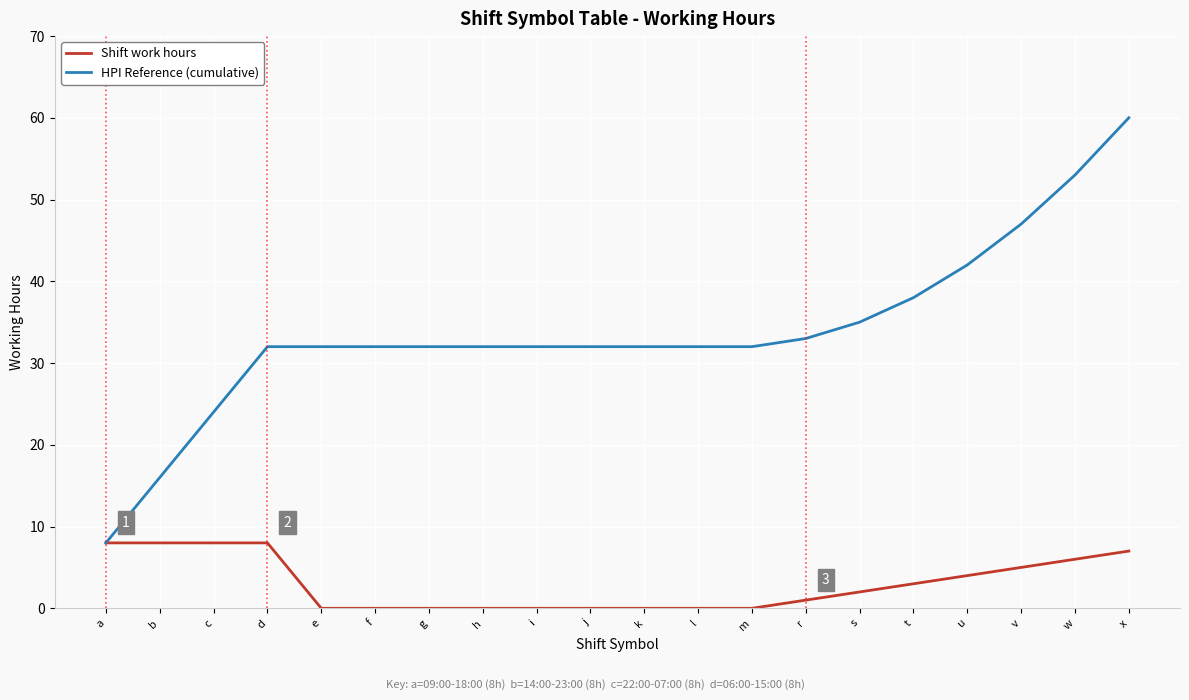

Where is Shift work hours nearest to the value 4?

u